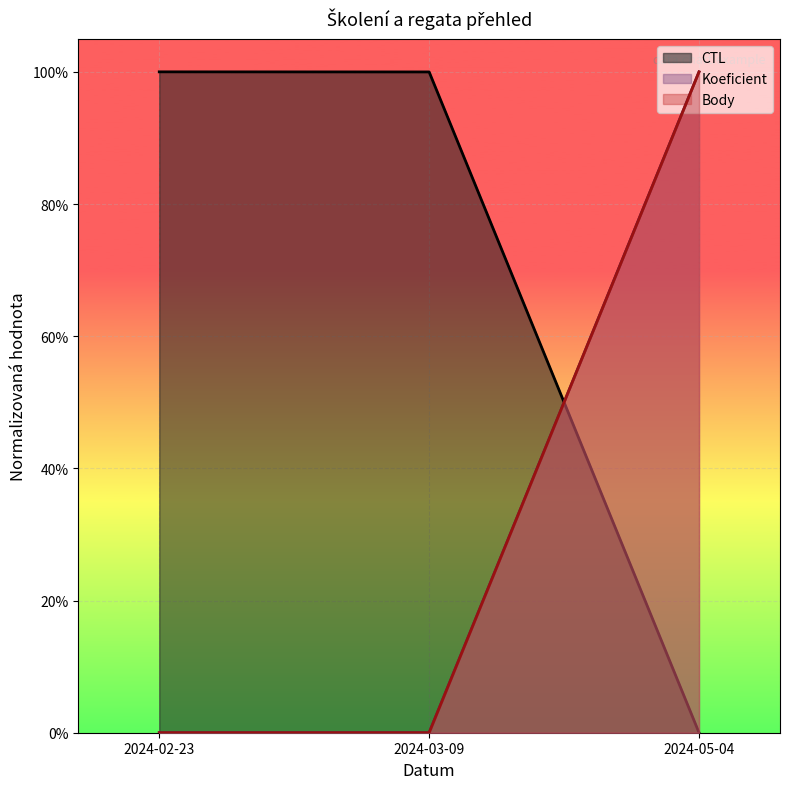

List the labels in order of Koeficient value, smallest first.

2024-02-23, 2024-03-09, 2024-05-04